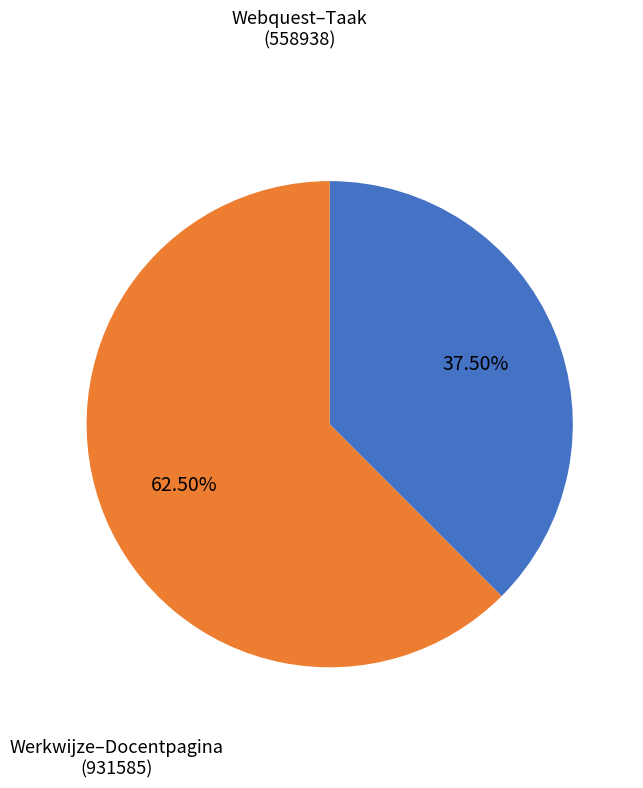

Is there any slice that represents more than half of the pie?

Yes